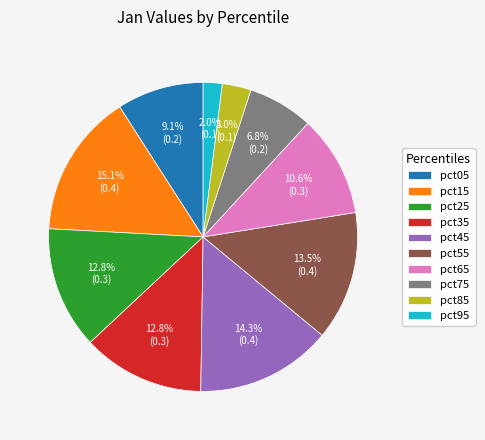

To the nearest percent, what is the difference between the pct15 and pct45 slice percentages?

1%